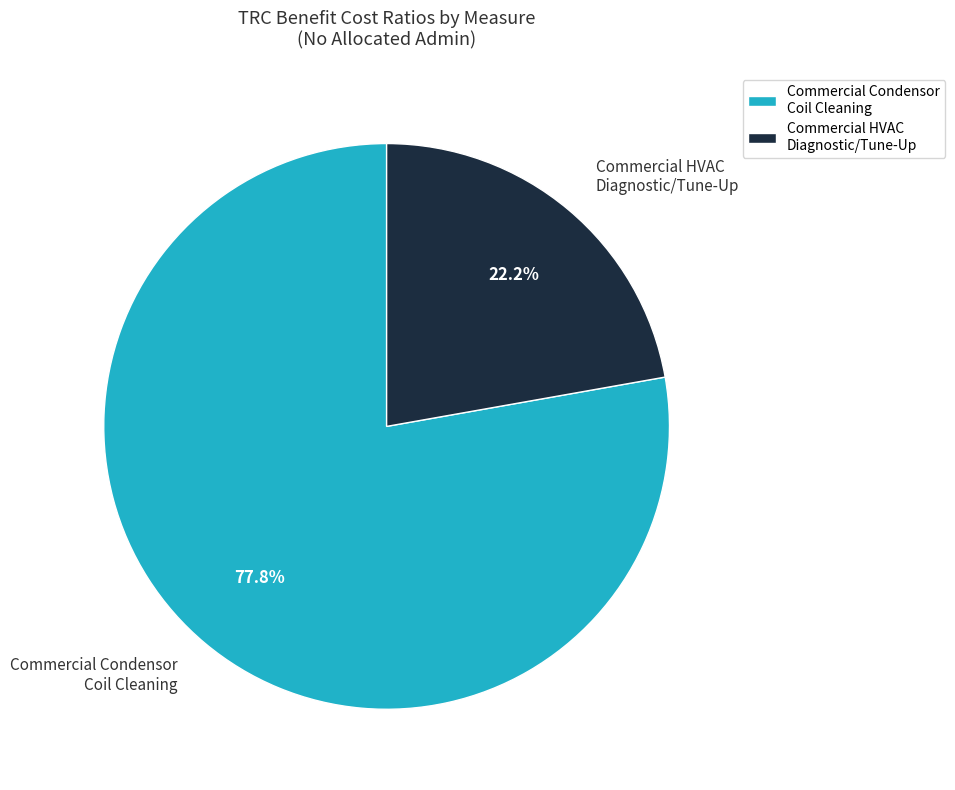

Does Commercial HVAC Diagnostic/Tune-Up represent more than half of the total?

No